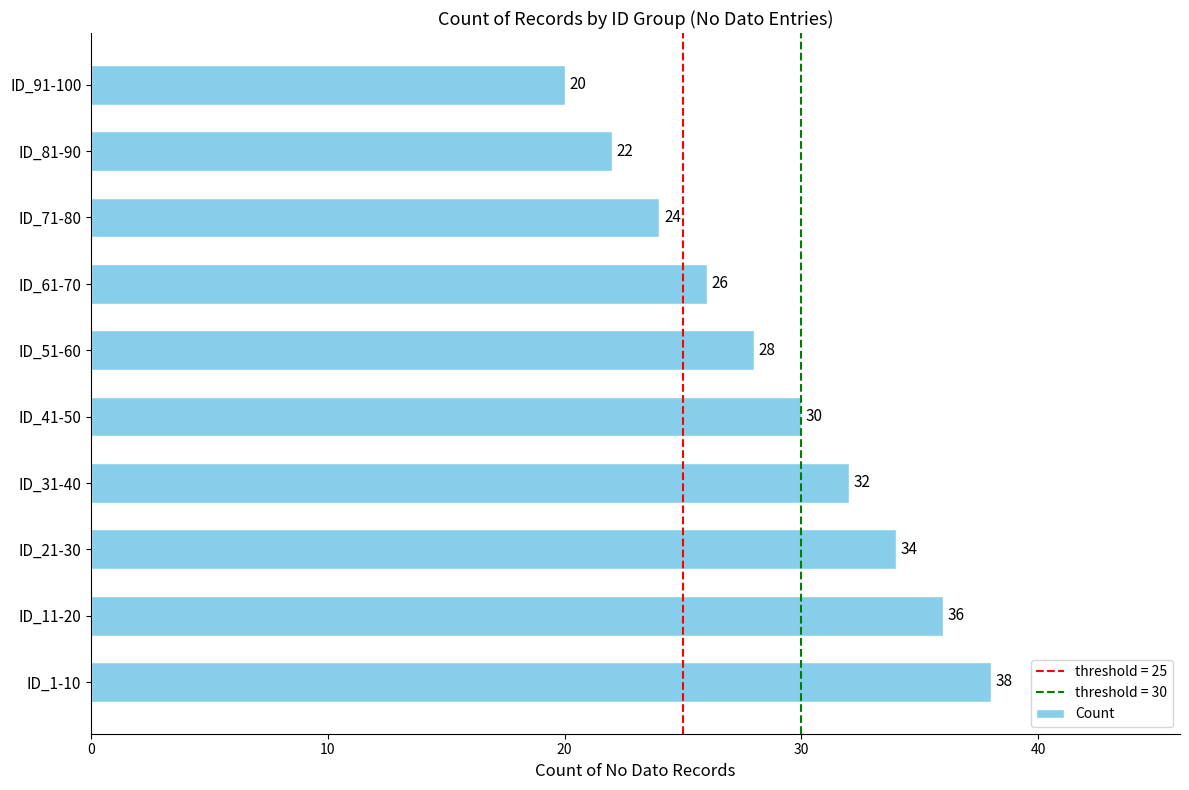

Rank the categories by value from lowest to highest.

ID_91-100, ID_81-90, ID_71-80, ID_61-70, ID_51-60, ID_41-50, ID_31-40, ID_21-30, ID_11-20, ID_1-10